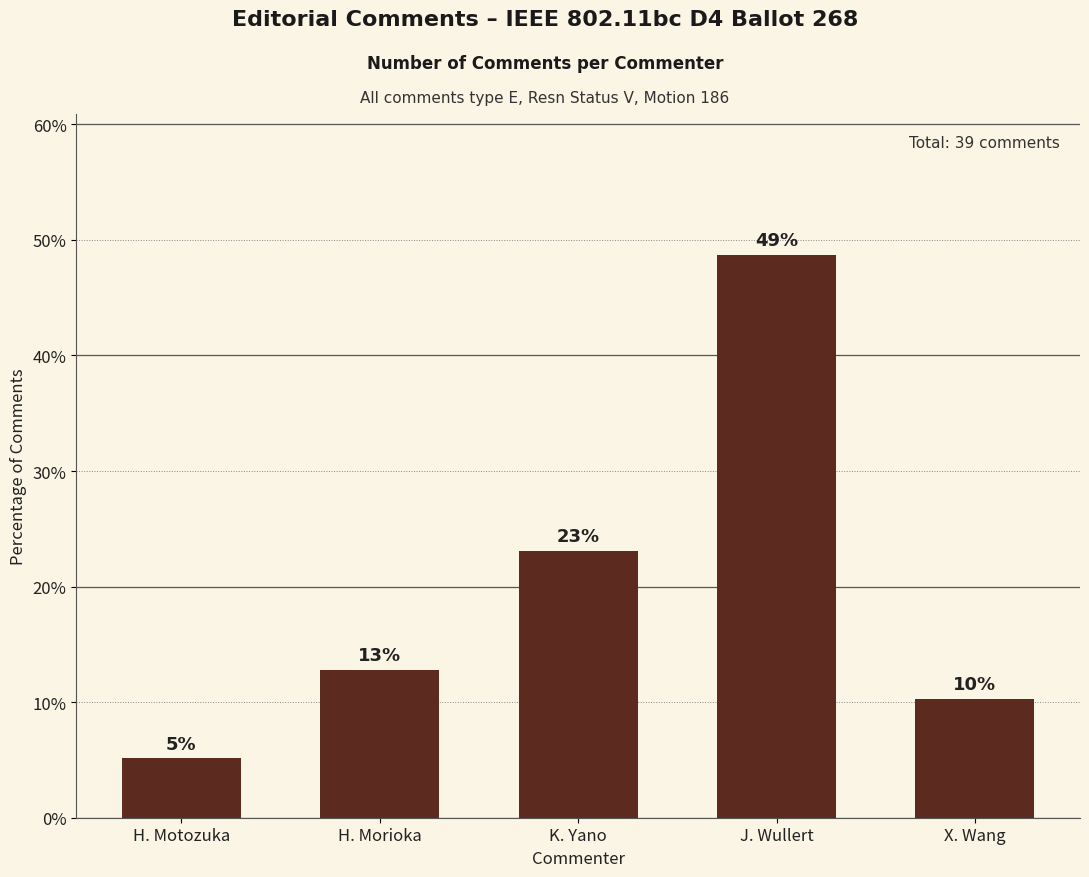

Rank the categories by value from lowest to highest.

H. Motozuka, X. Wang, H. Morioka, K. Yano, J. Wullert